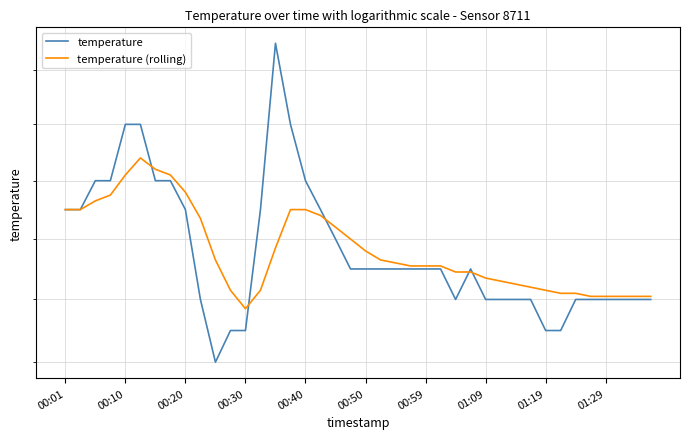

Is the value of temperature at 21 greater than the value of temperature (rolling) at 11?

Yes